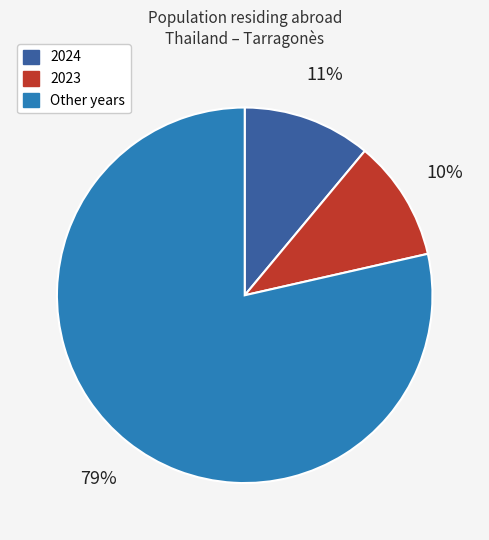

How many slices are in this pie chart?

3